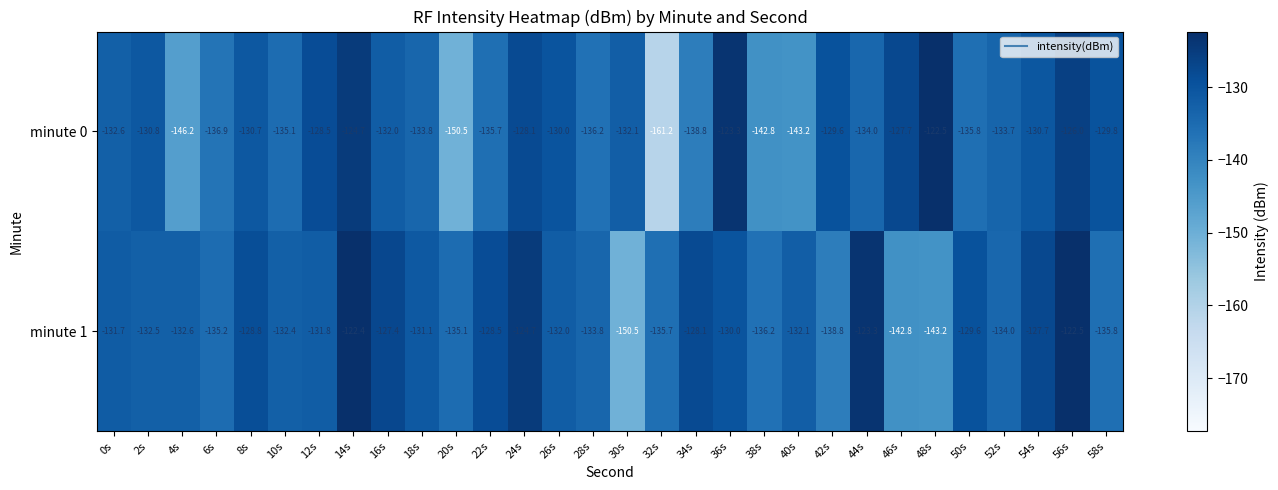

At which category is the sum across all series the highest?

14s